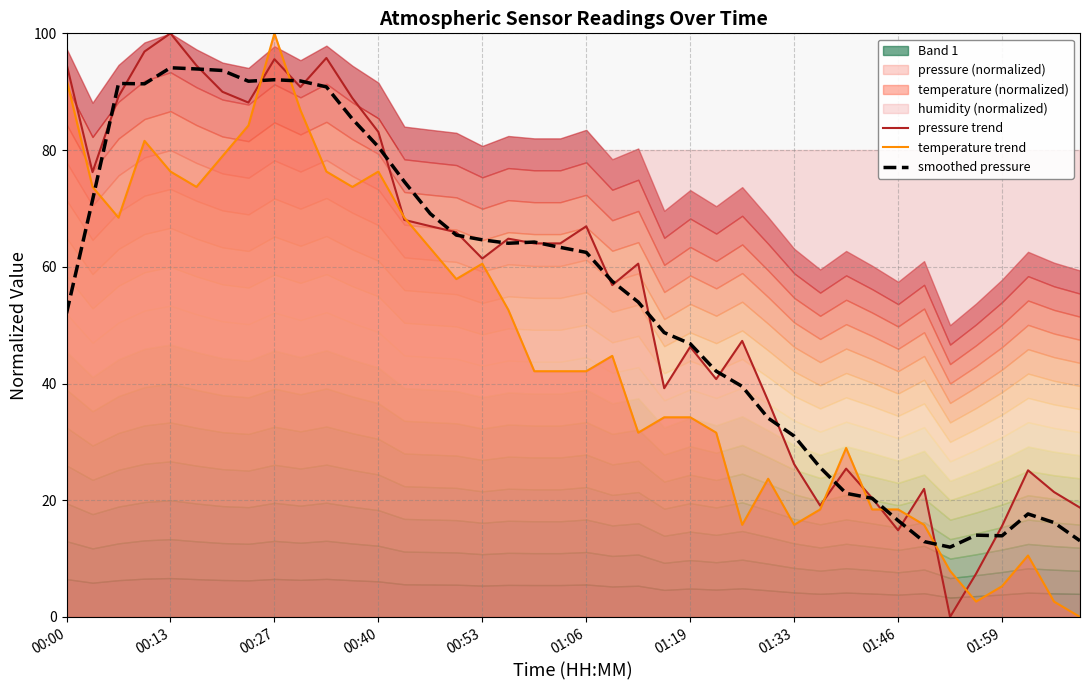

Is it true that pressure trend equals 25.0 at 01:59?

False